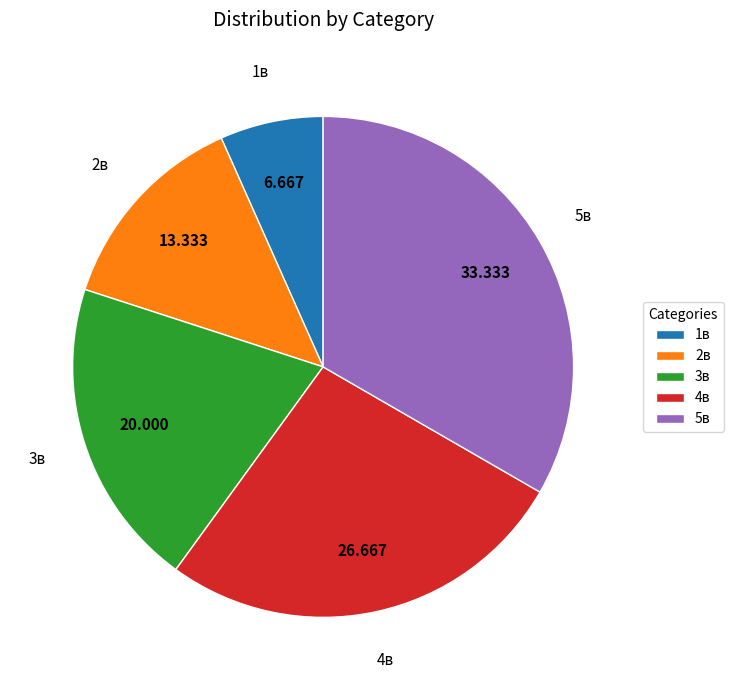

Is there a majority slice in this chart?

No